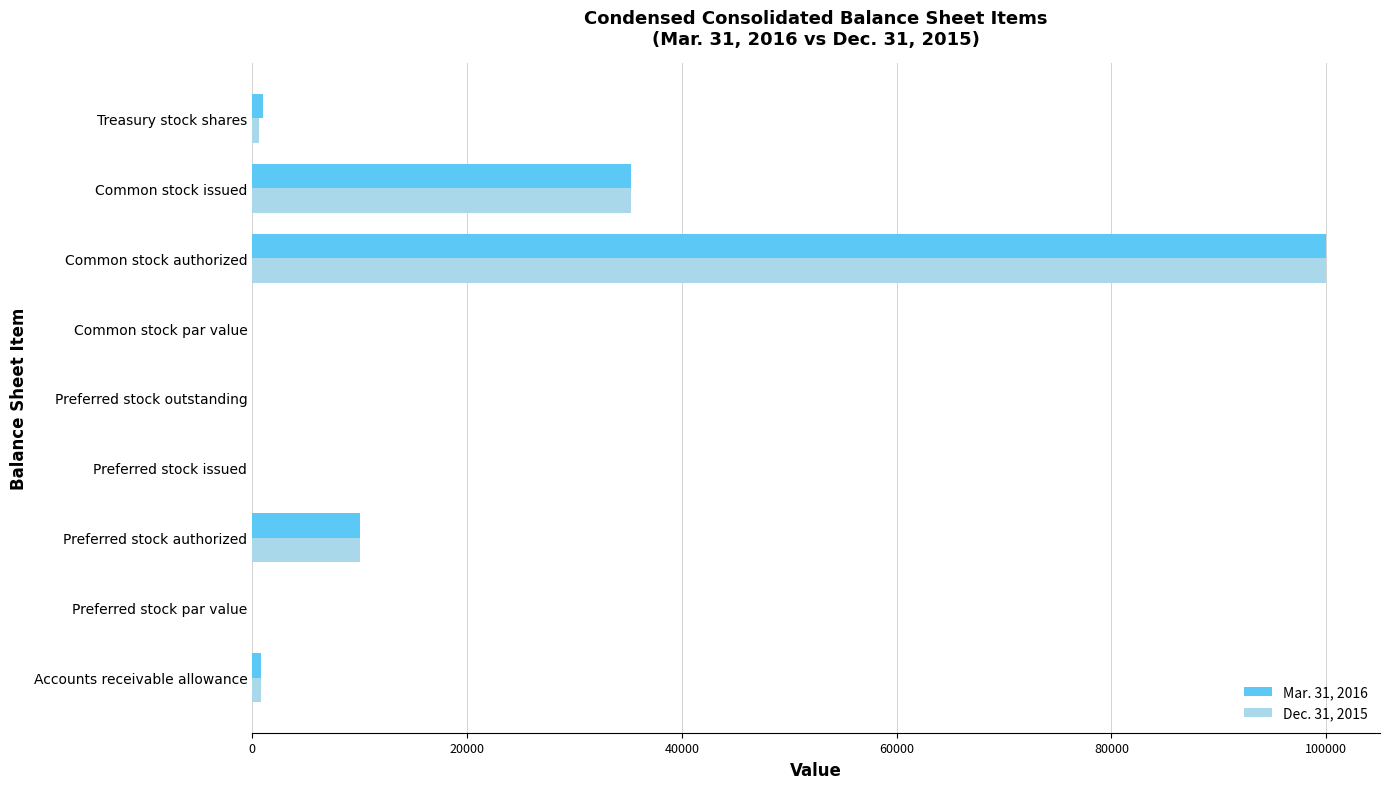

What is the sum of all Dec. 31, 2015 values?

146766.0